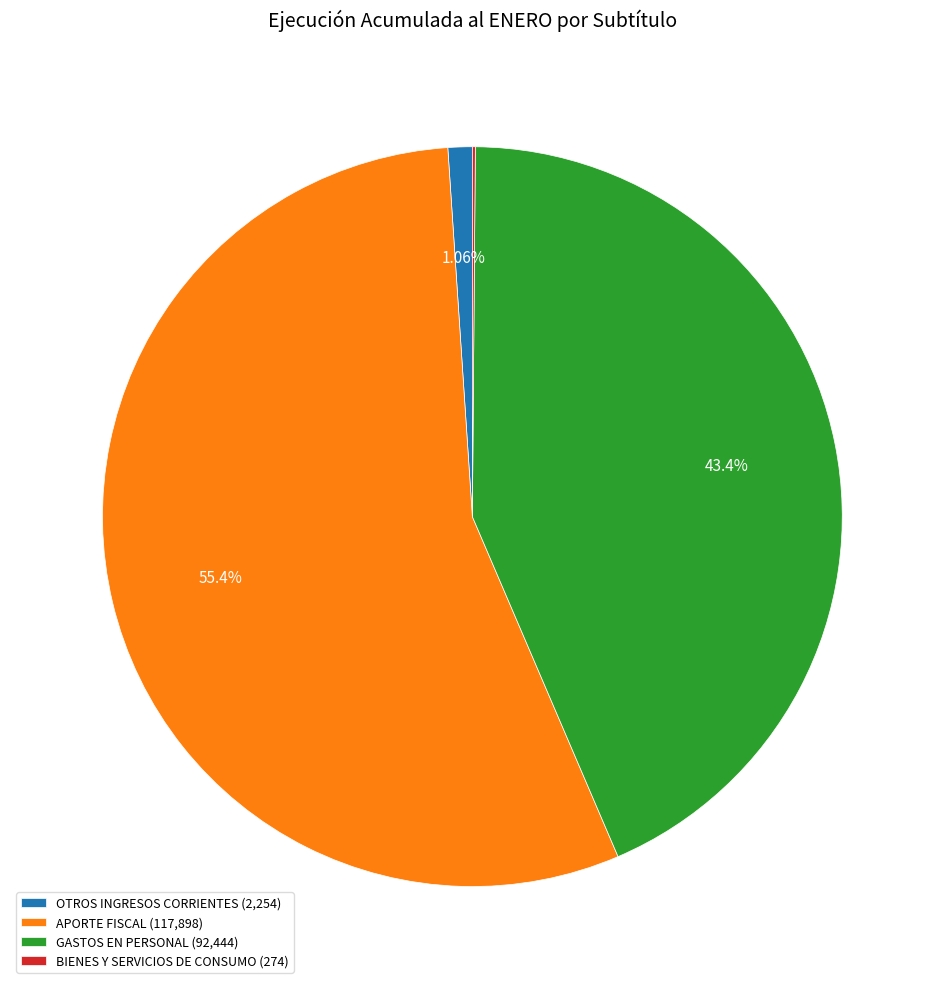

Approximately how many times larger is the value at GASTOS EN PERSONAL compared to APORTE FISCAL?

0.8